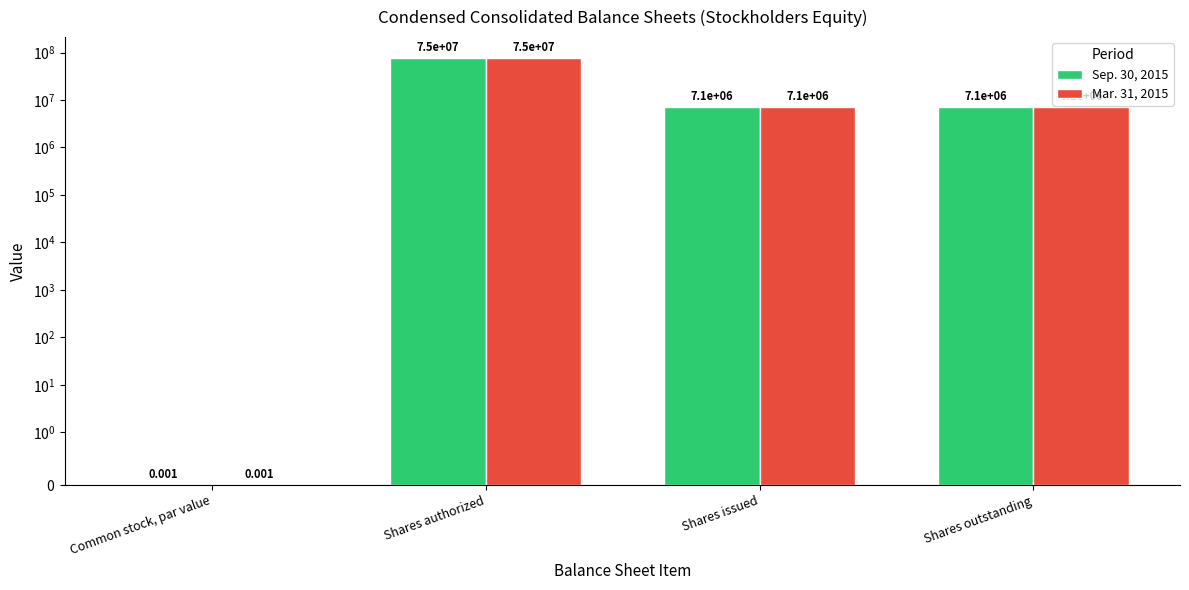

Rank the series by their maximum value, from lowest to highest.

Sep. 30, 2015, Mar. 31, 2015